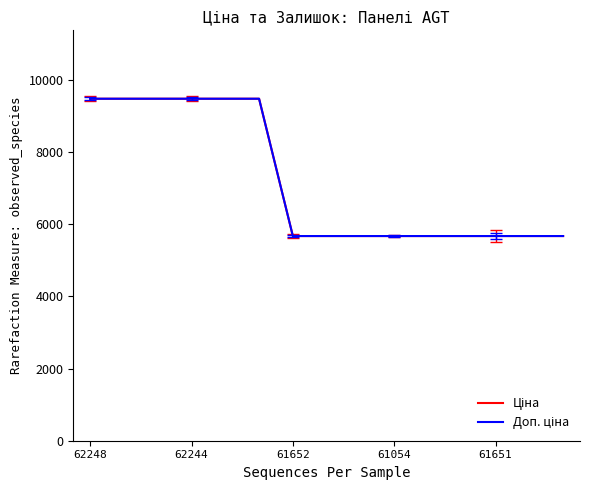

True or false: Ціна and Доп. ціна cross at least once.

False